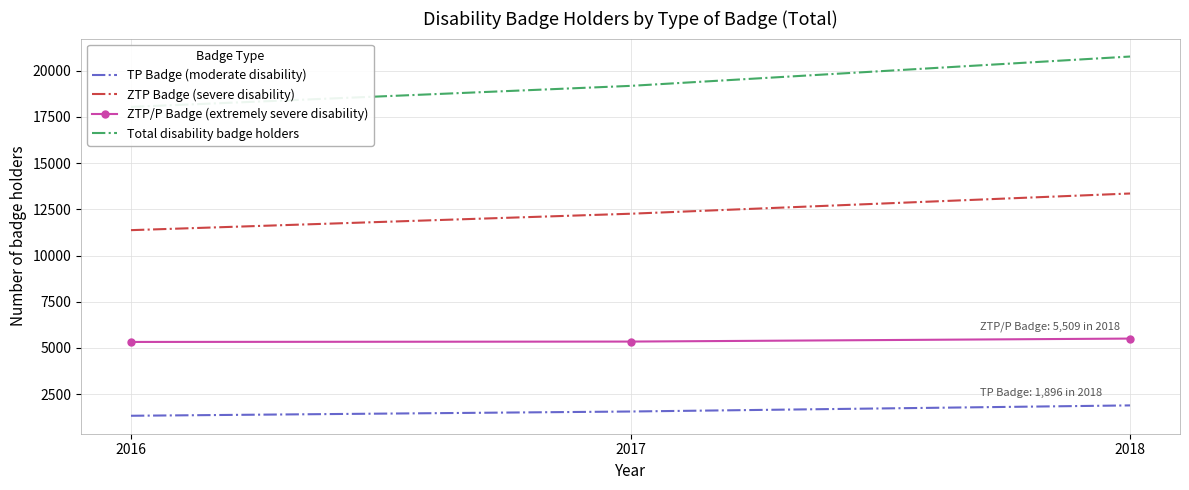

Reading right to left, list all the values displayed in this chart.

TP Badge (moderate disability): 1896	1566	1336
ZTP Badge (severe disability): 13353	12259	11371
ZTP/P Badge (extremely severe disability): 5509	5347	5327
Total disability badge holders: 20758	19172	18034